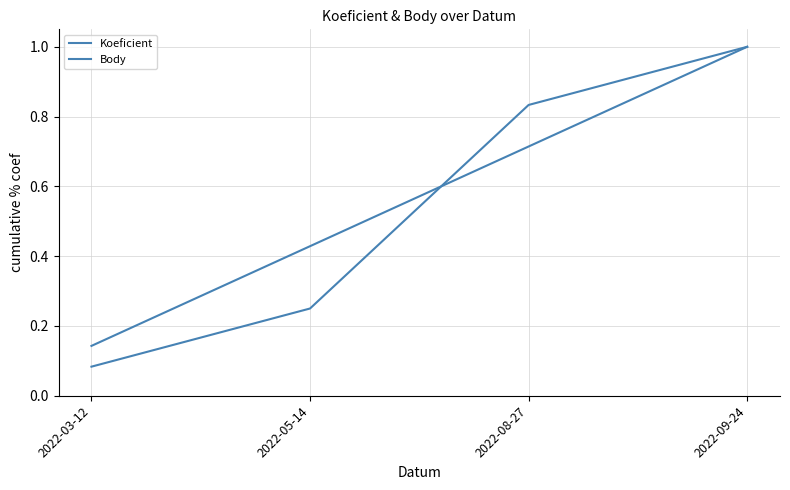

True or false: Body and Koeficient intersect in this chart.

True